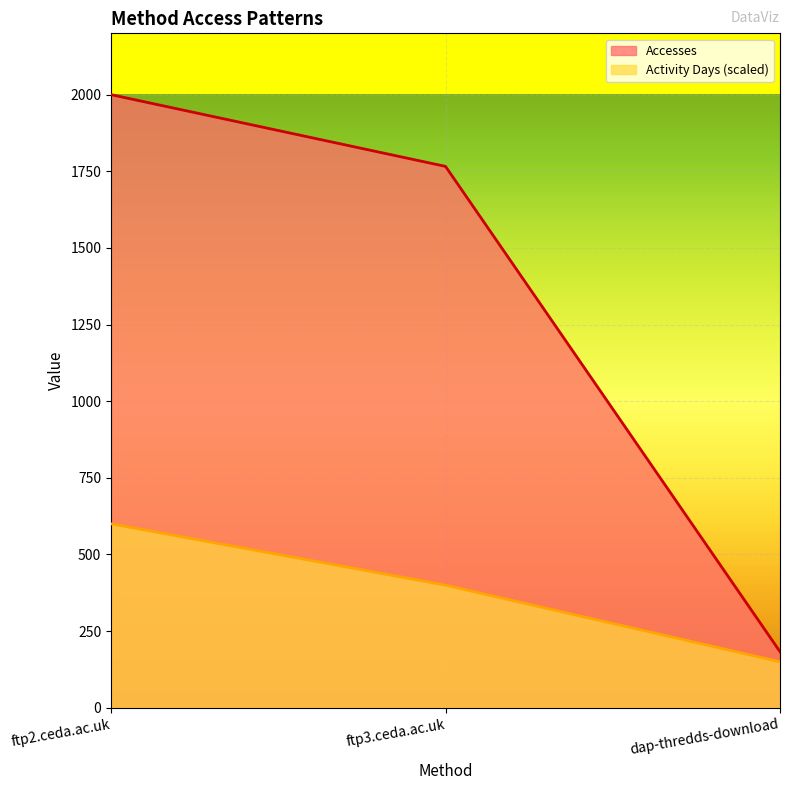

The value of Accesses at ftp3.ceda.ac.uk is 1766.0. True or false?

True